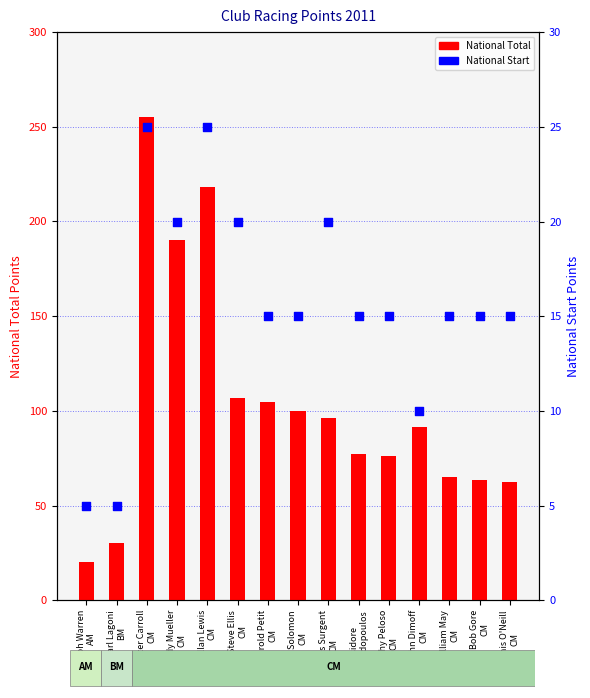

At which category is the sum across all series the highest?

Peter Carroll
CM